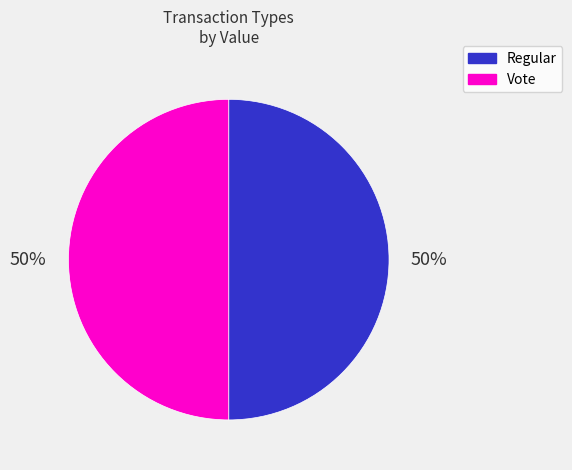

To the nearest percent, what is the average slice percentage?

50%